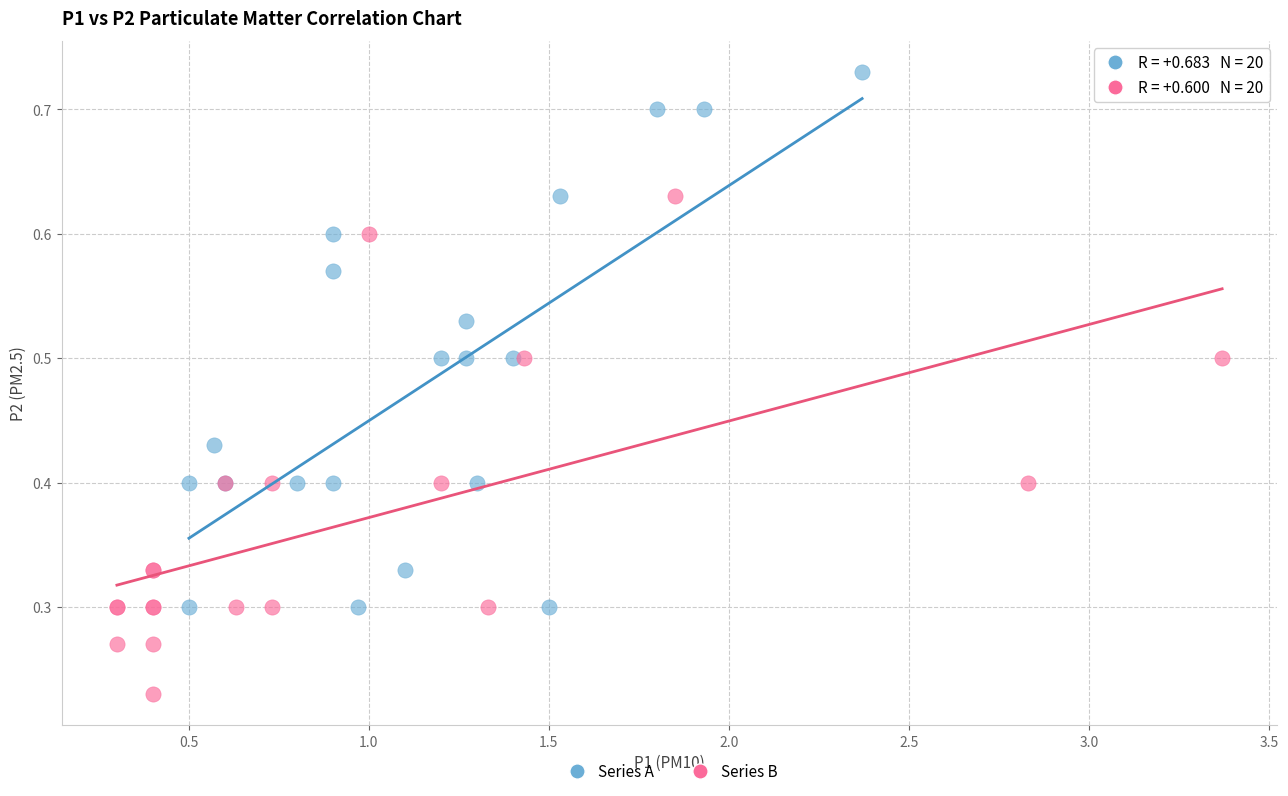

Which series contains the lowest Y value?

Series B